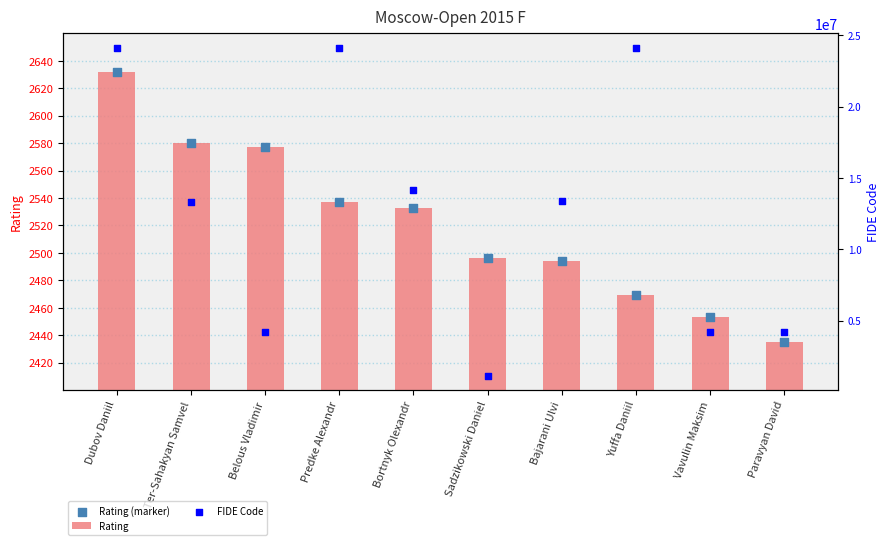

Which series contains the lowest Y value?

Rating